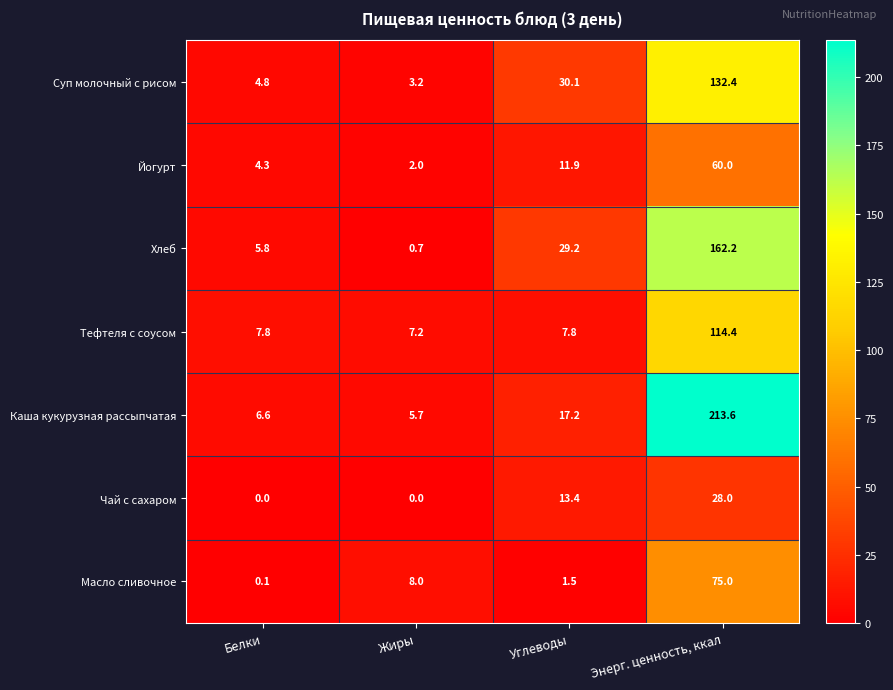

List the series in order of their peak value, highest first.

Каша кукурузная рассыпчатая, Хлеб, Суп молочный с рисом, Тефтеля с соусом, Масло сливочное, Йогурт, Чай с сахаром